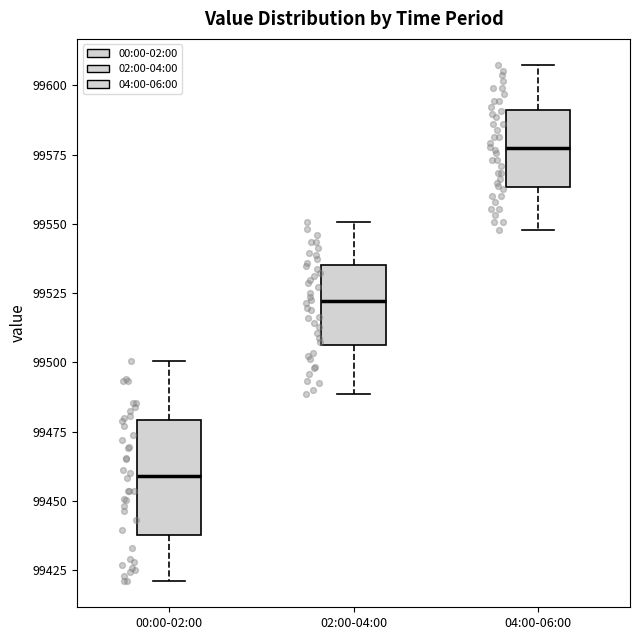

Which box has the lowest median line?

00:00-02:00